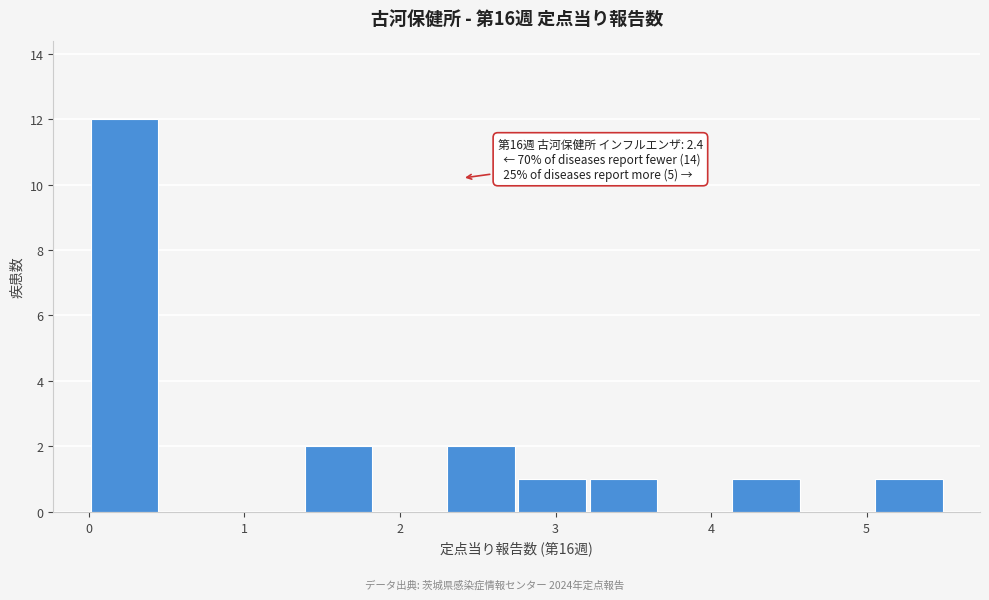

Which range on the x-axis has the tallest bar?

0.0 to 0.5